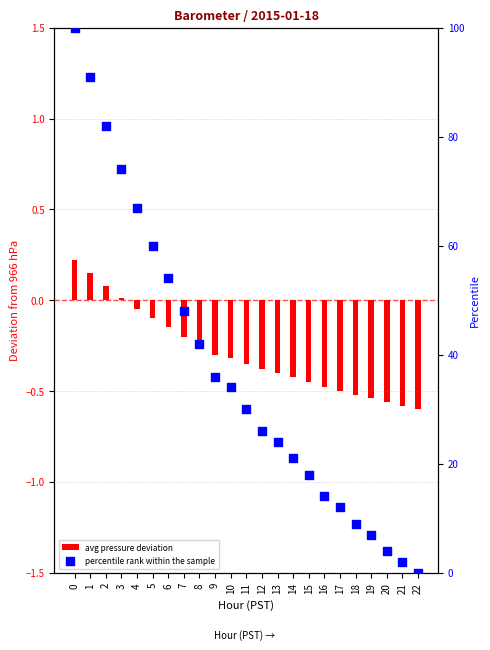

Approximately how many times larger is the value at 5 compared to 13?

2.5